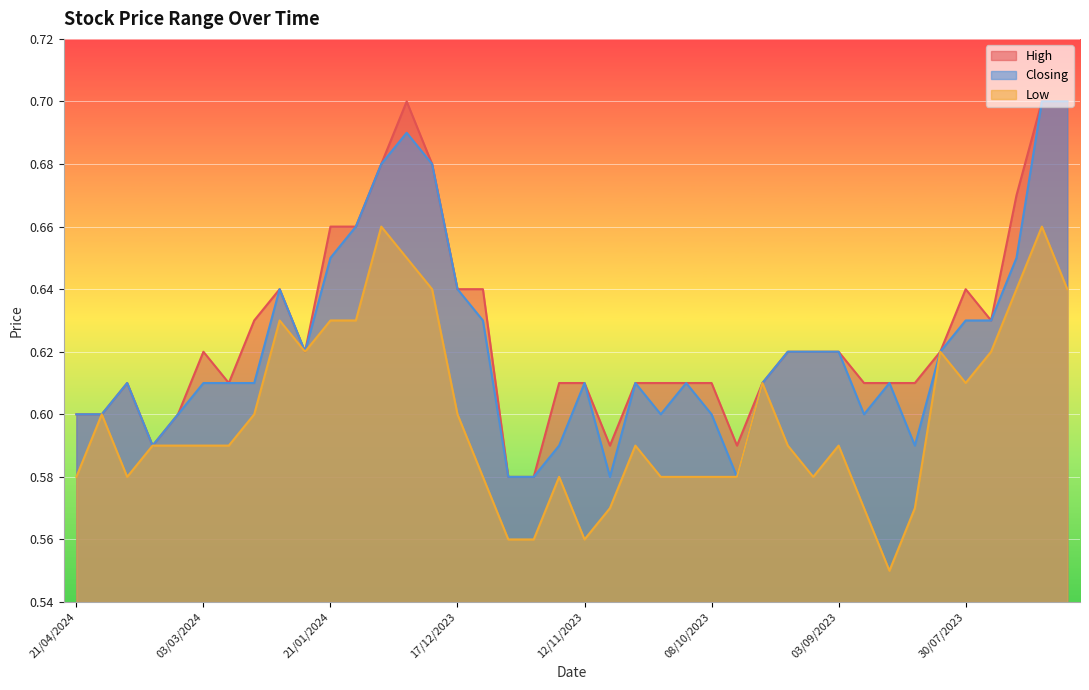

What is the value of the High point at the 16th from the left?

0.6